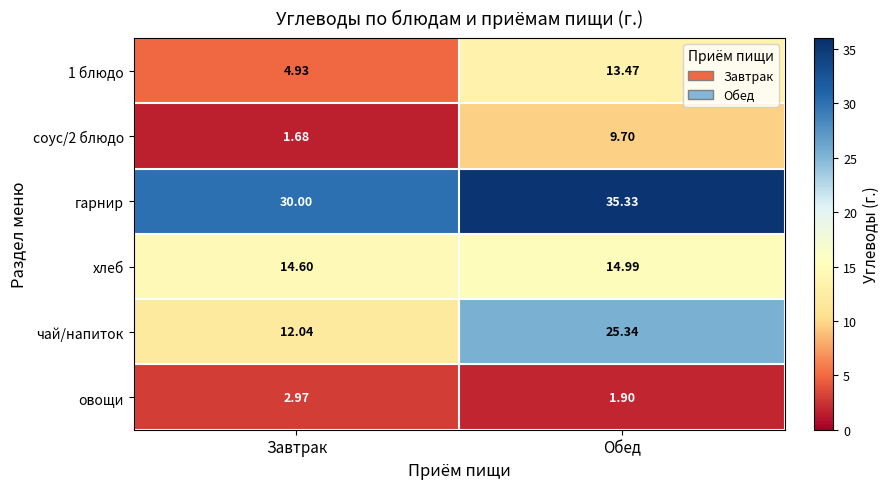

At which category does the chart reach its peak across all series?

Обед